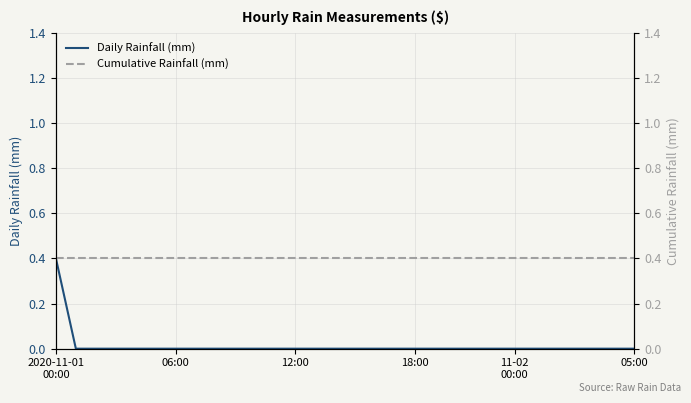

True or false: Daily Rainfall (mm) and Cumulative Rainfall (mm) cross at least once.

False